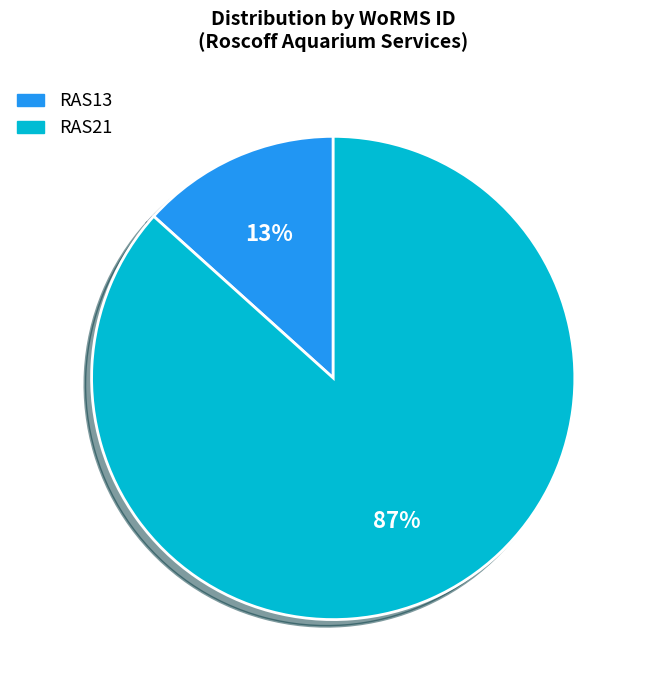

What is the smallest slice in the pie chart?

RAS13